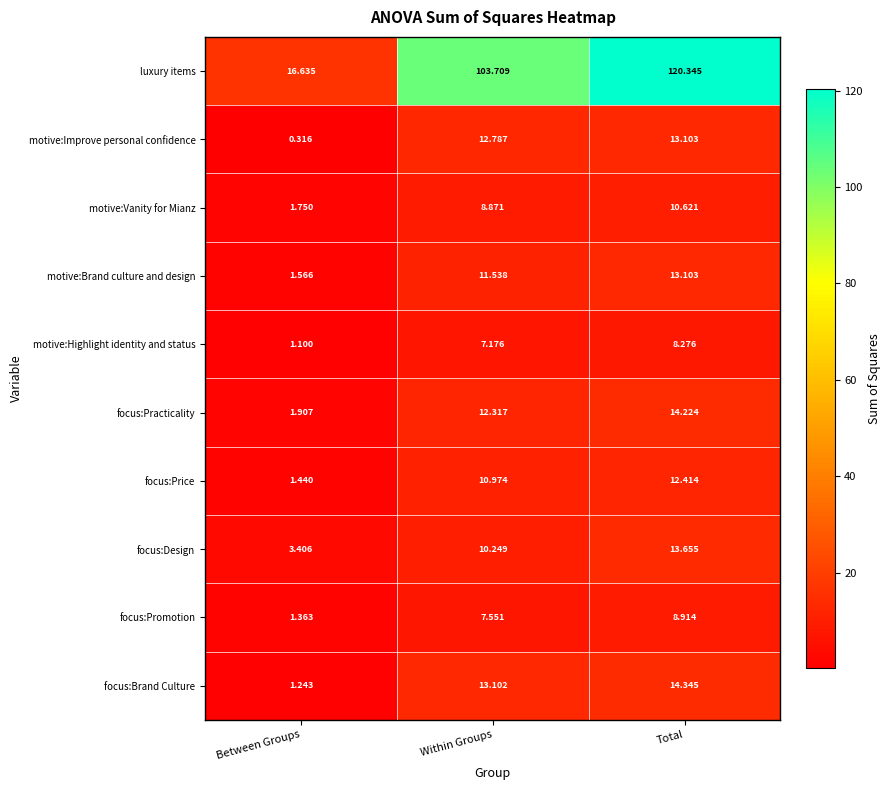

Which label corresponds to the smallest value in the chart?

Between Groups